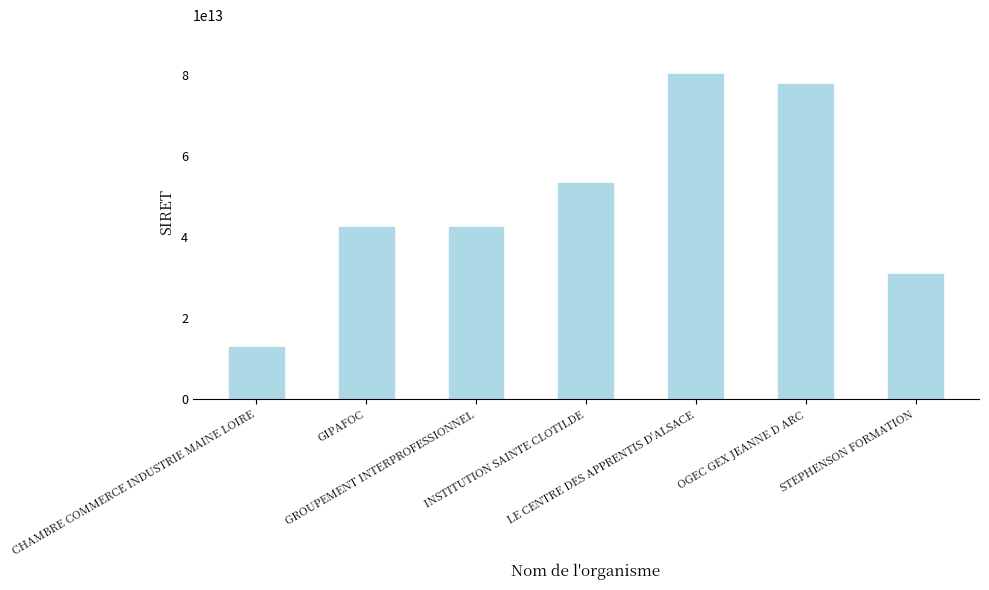

How many data points are less than 42417546100070?

3